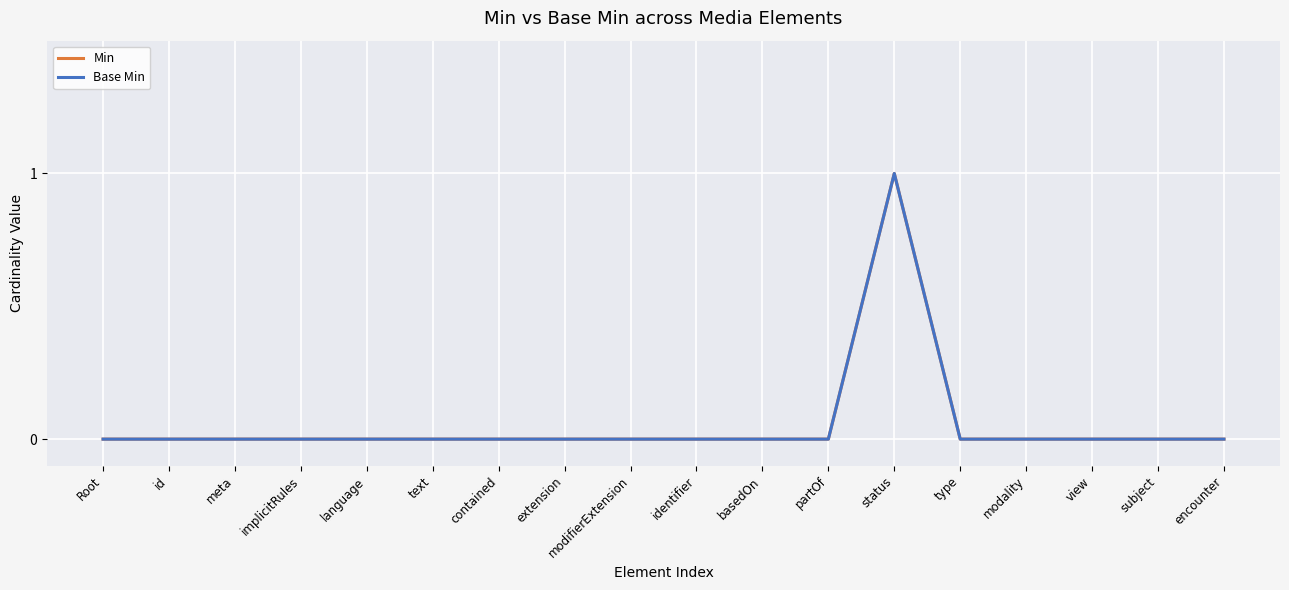

Does the chart have visible grid lines?

Yes